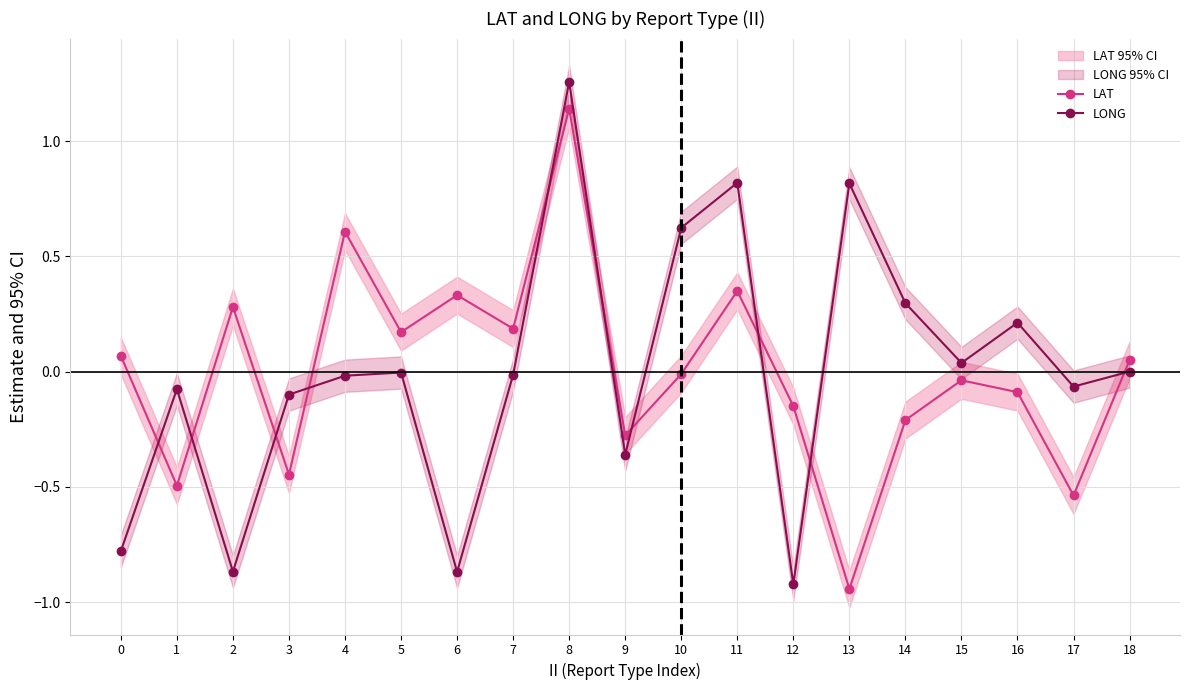

Between 5 and 17, which series saw the biggest shift?

LAT